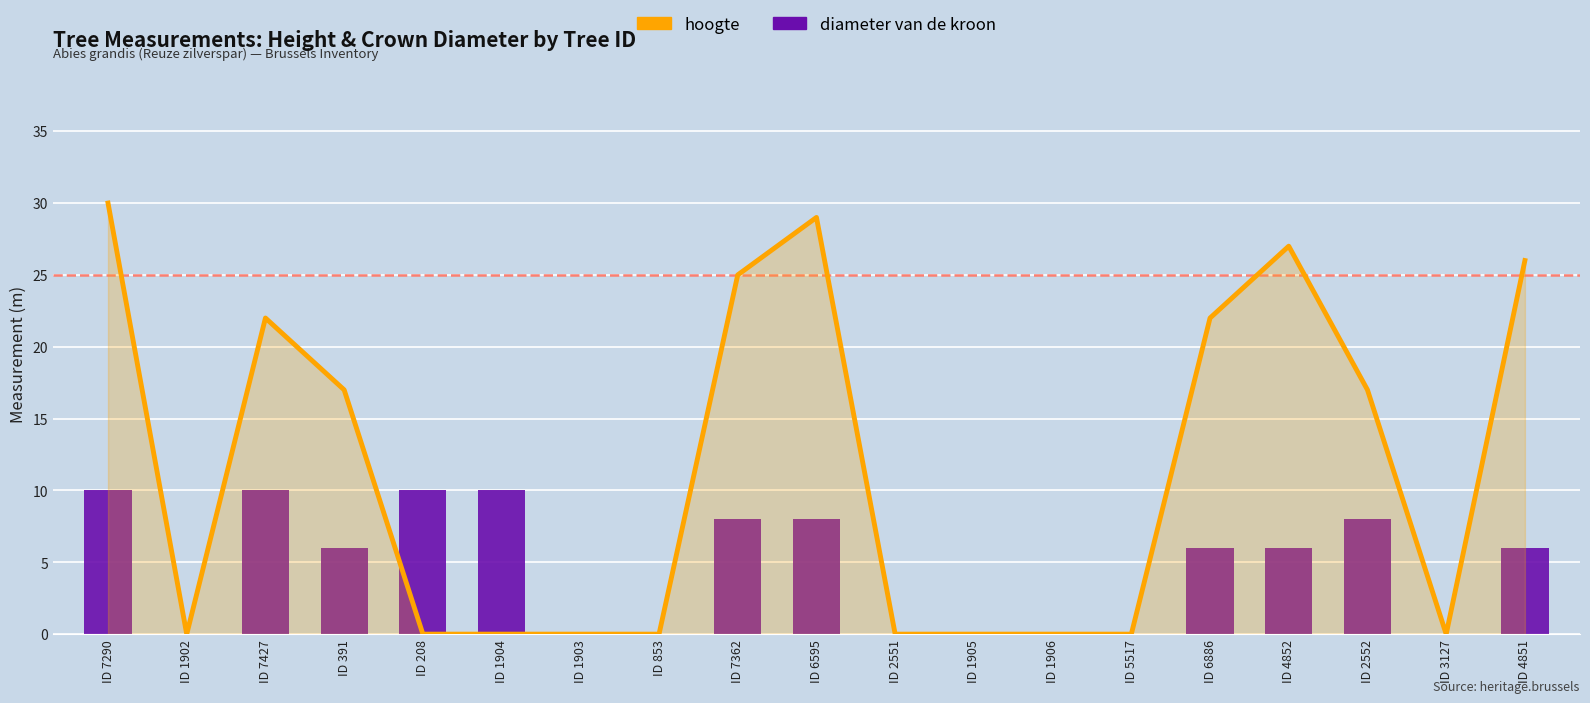

Rank the series at ID 208 from lowest to highest value.

hoogte, diameter van de kroon